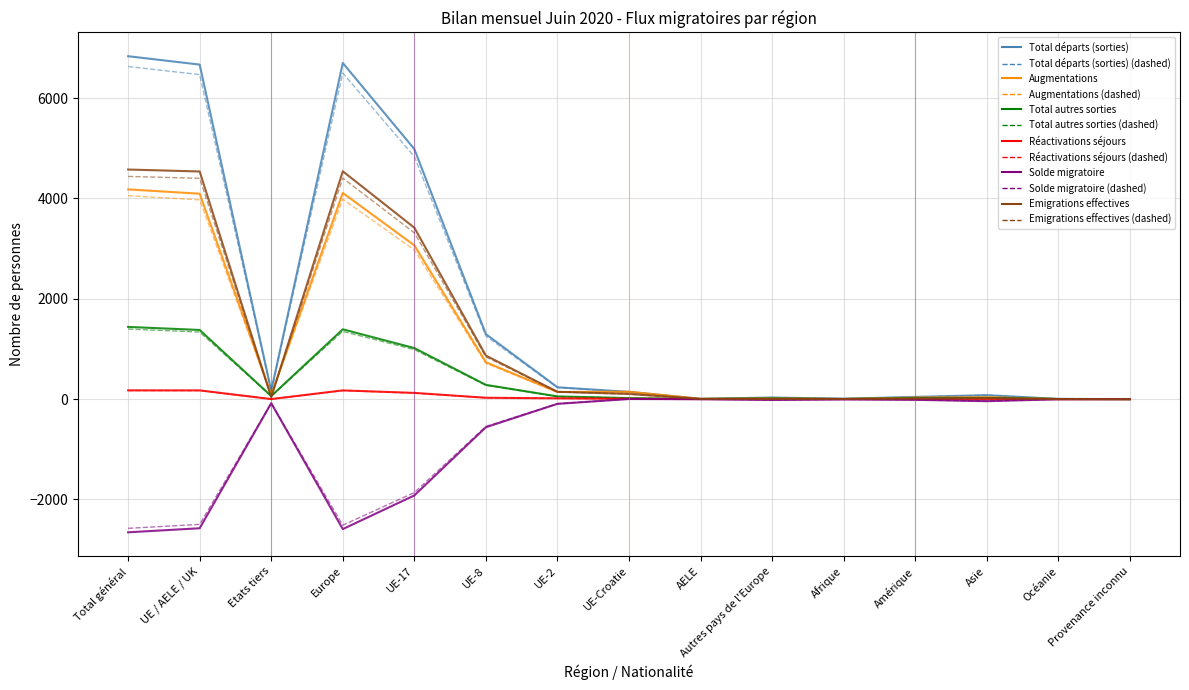

What position from the left is Total général?

1